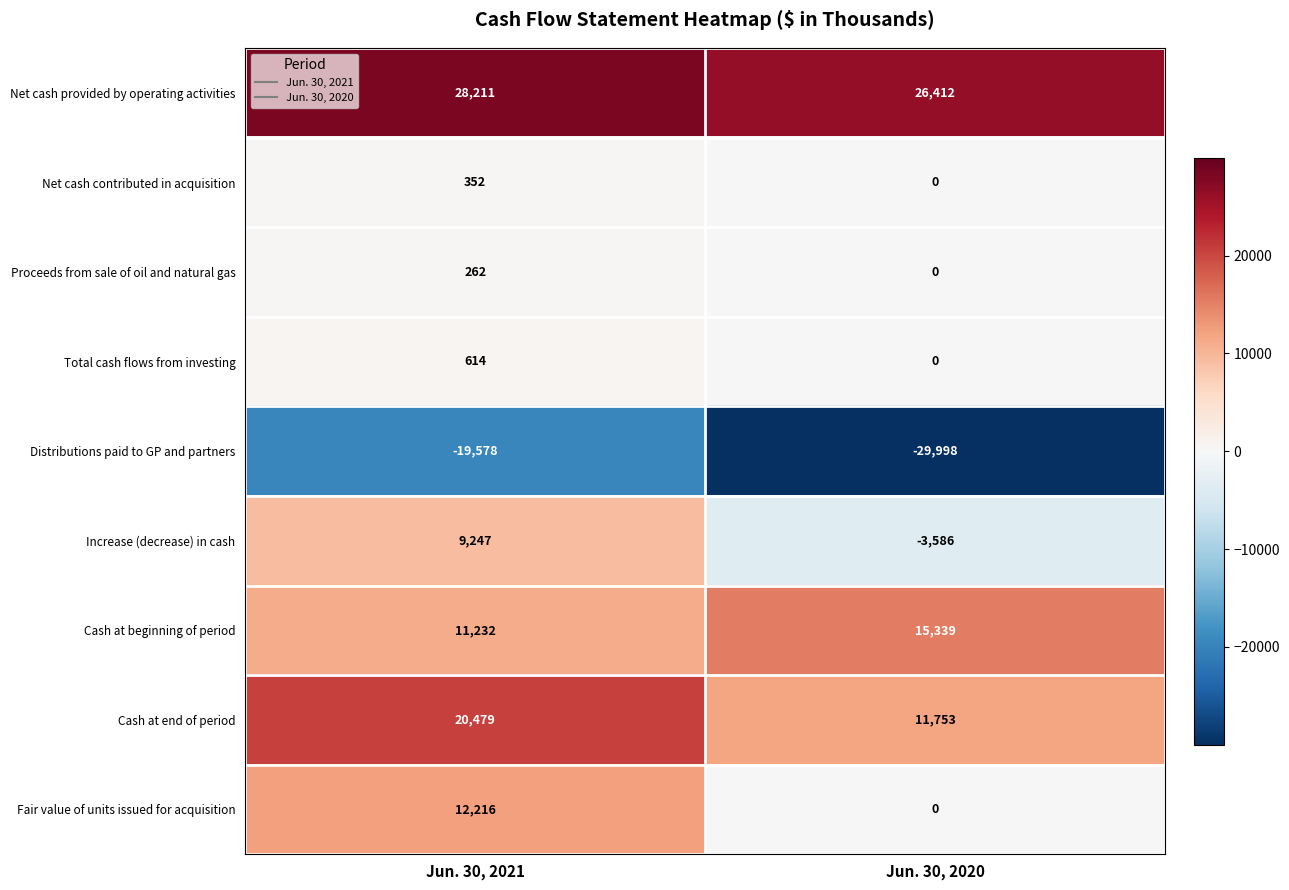

What is the smallest value displayed?

-29998